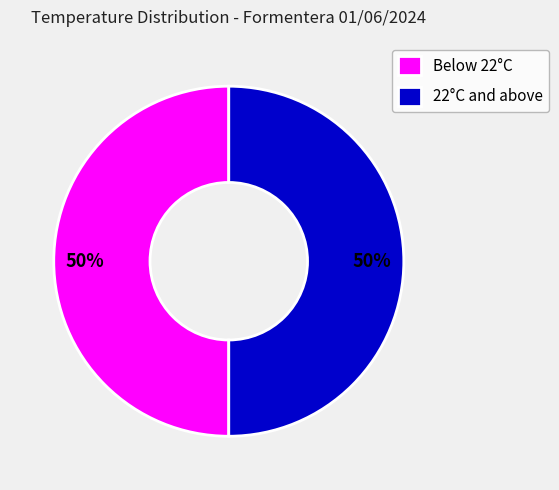

To the nearest percent, what is the difference between the largest and smallest slice percentages?

0%